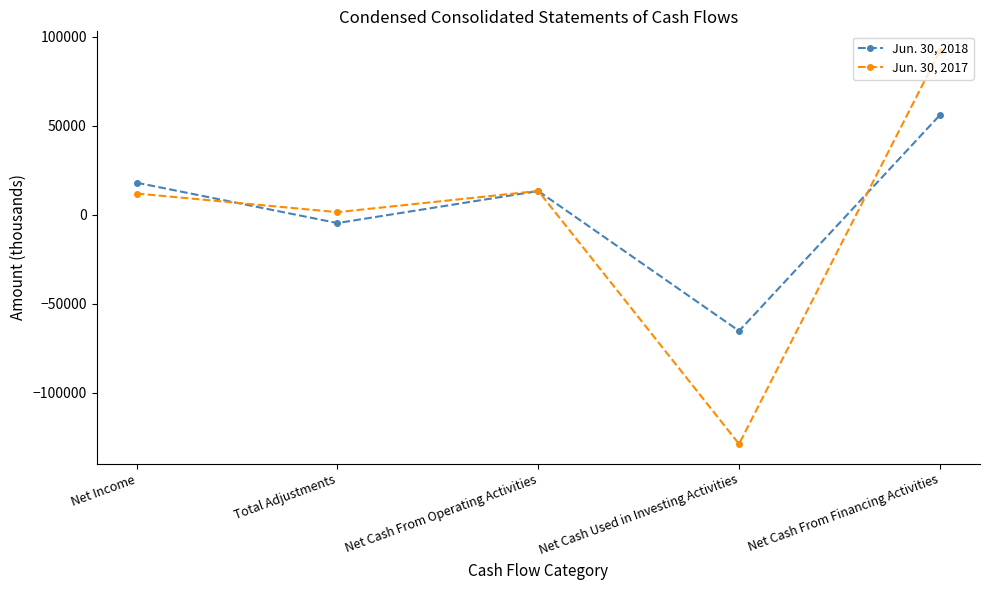

What is the average value of the Jun. 30, 2018 series?

3454